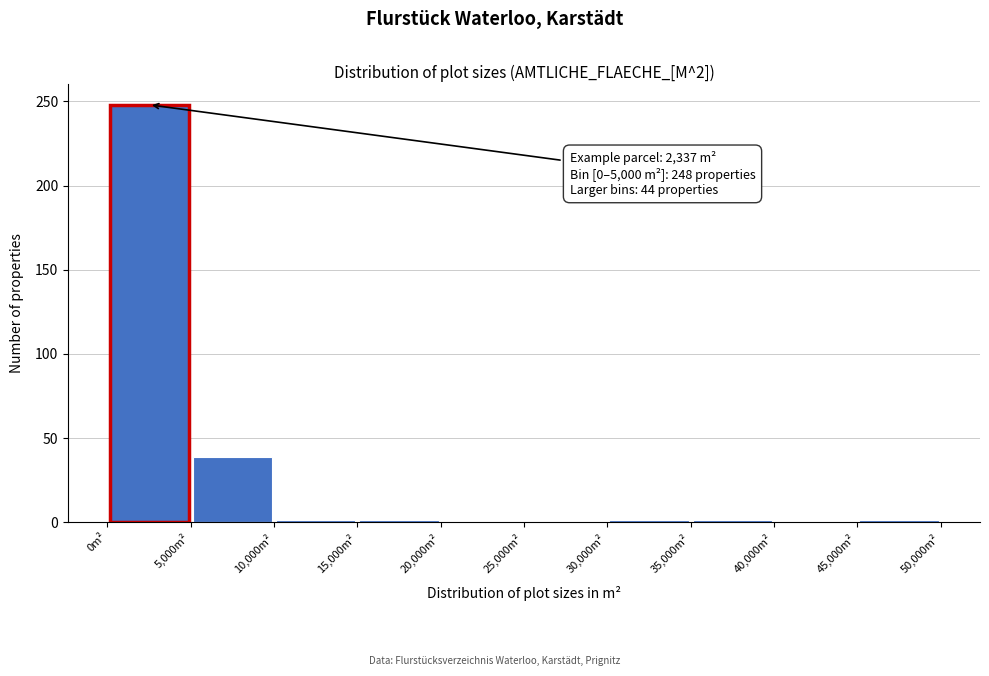

Over which range of the x-axis is the bar tallest?

0 to 5000